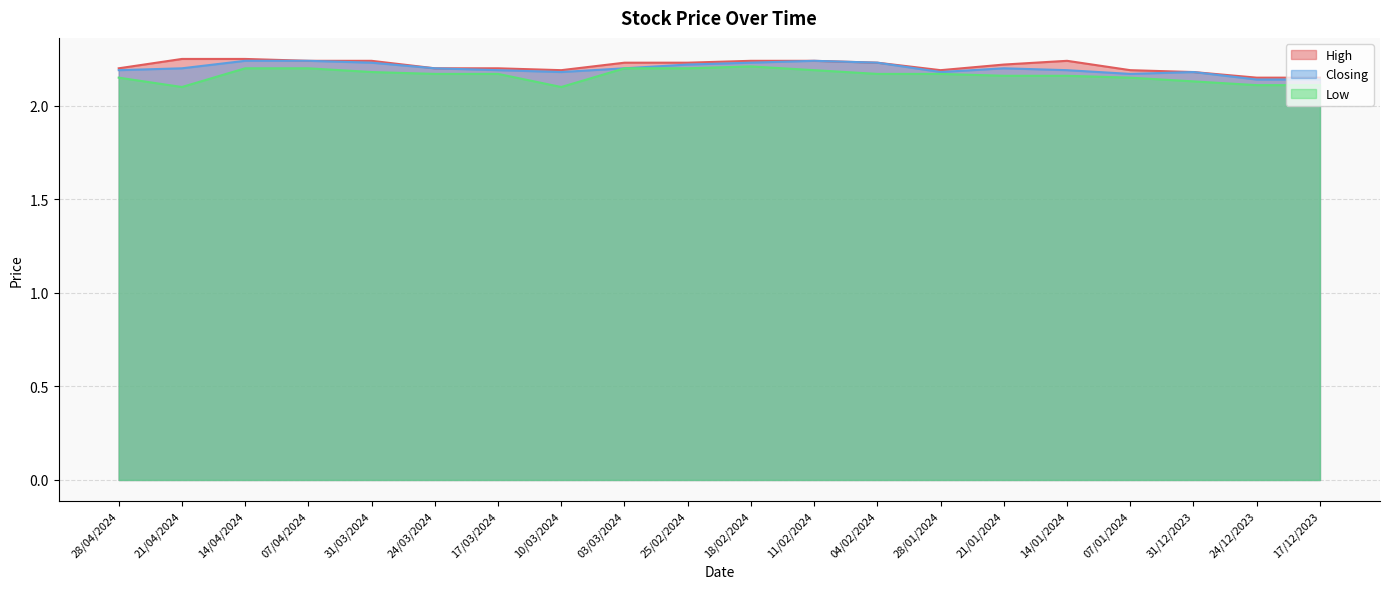

Rank the series at 11/02/2024 from lowest to highest value.

Low, High, Closing